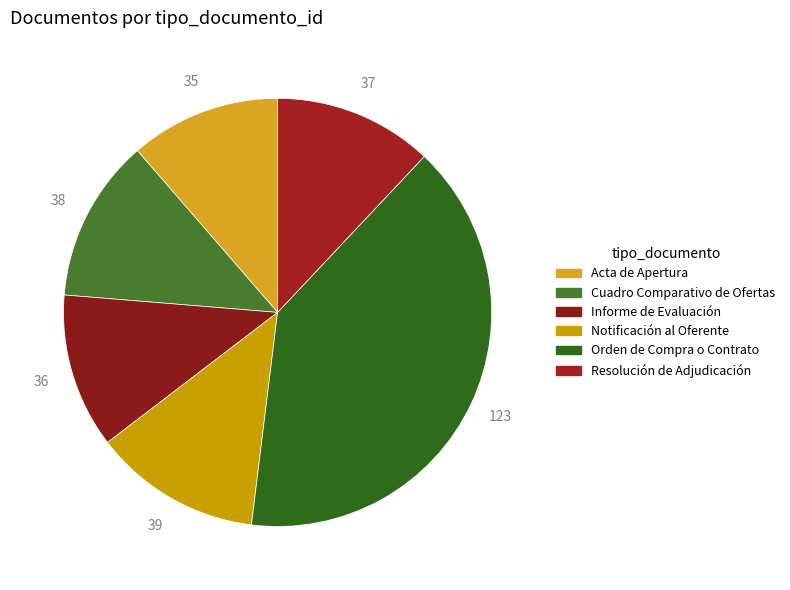

Is there a majority slice in this chart?

No